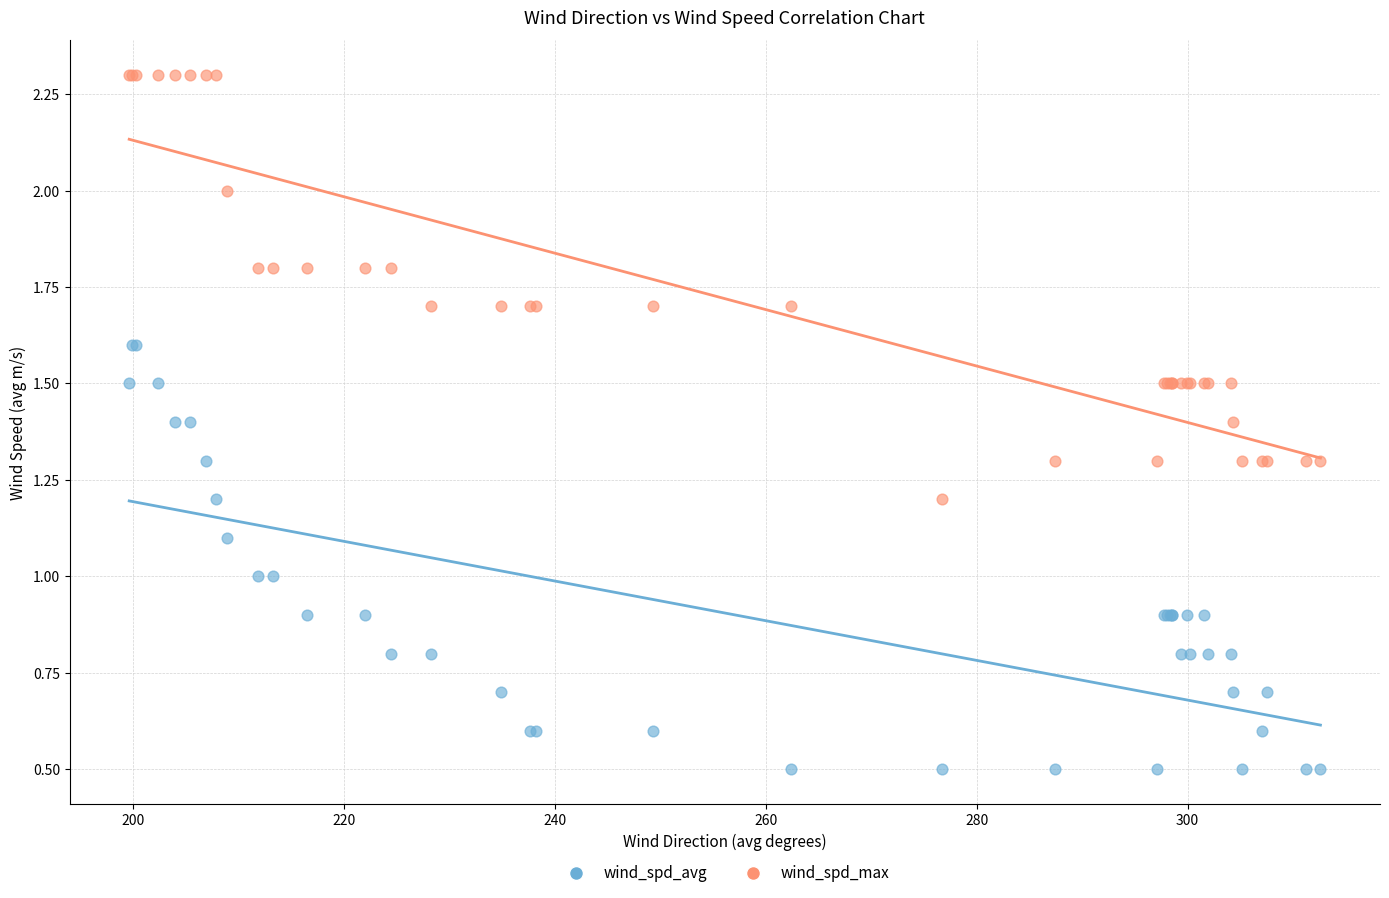

Which series contains the highest Y value?

wind_spd_max